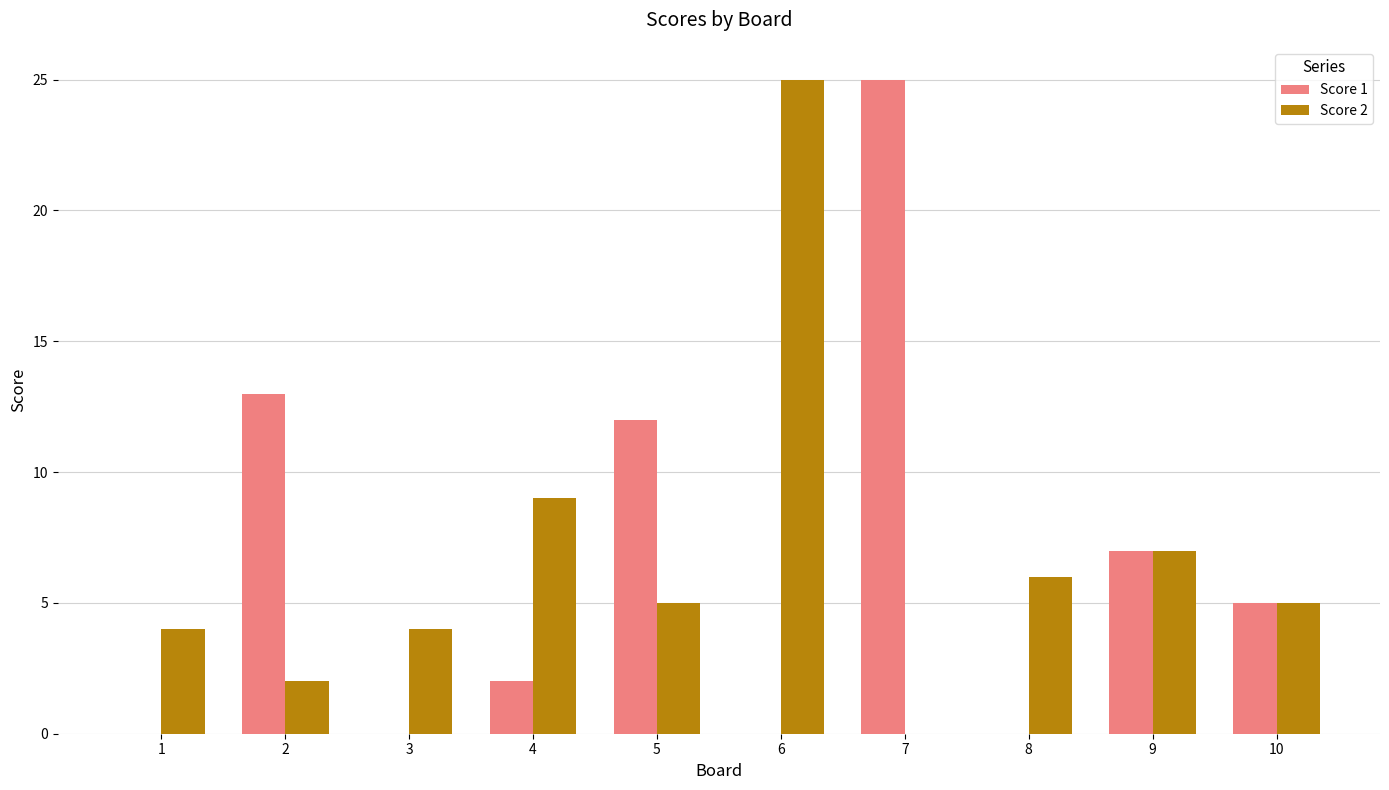

The Score 1 series shows 2 at 4. True or false?

True